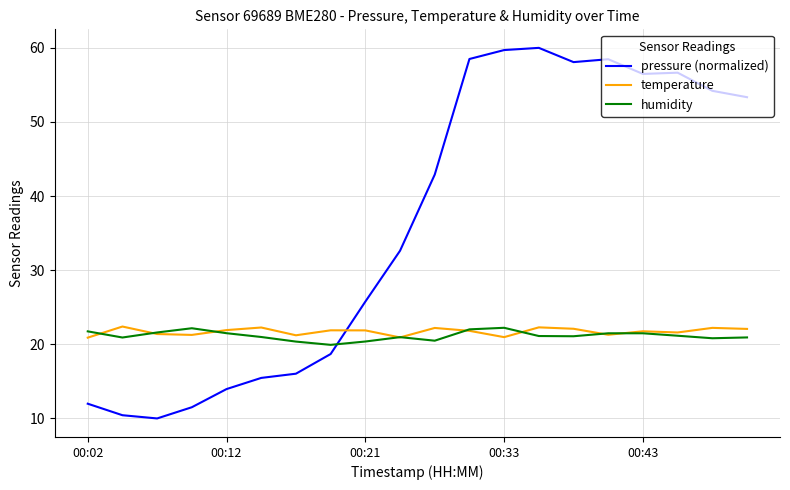

Which series has the largest total across all categories?

pressure (normalized)